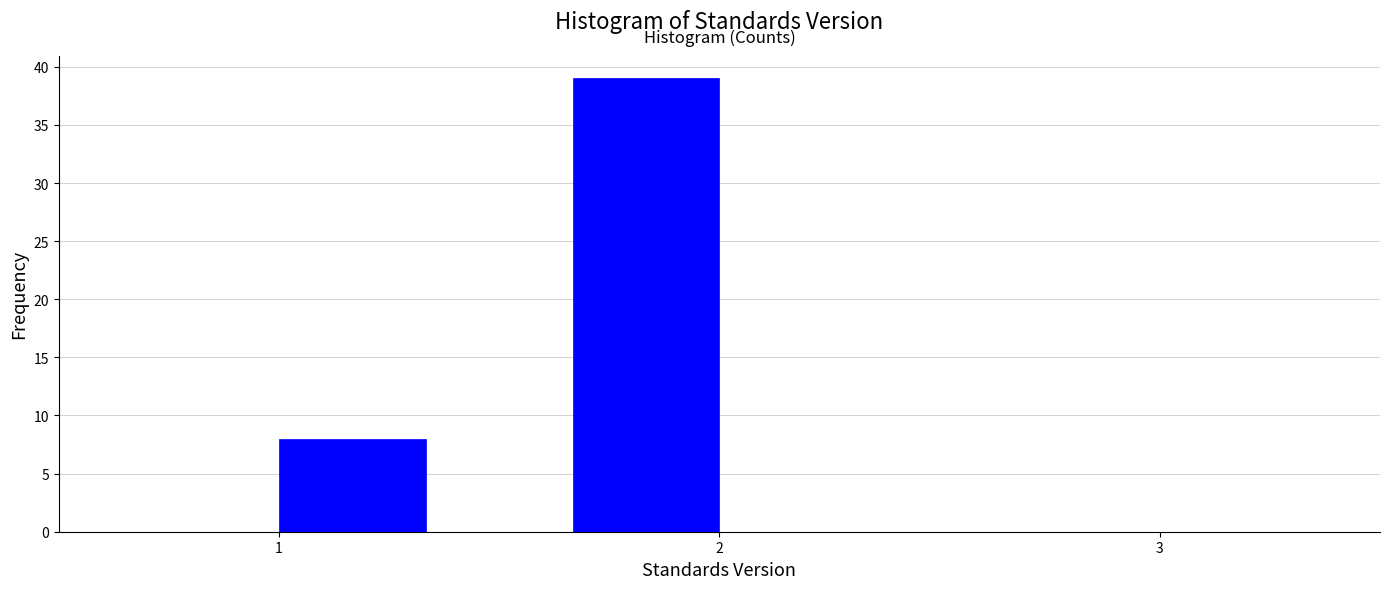

Read against the x-axis, roughly where is the centre of the tallest bar?

1.8